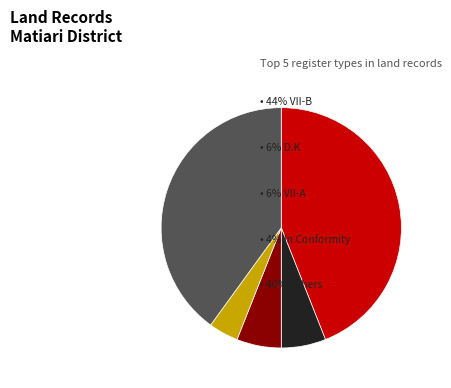

Is there a majority slice in this chart?

No